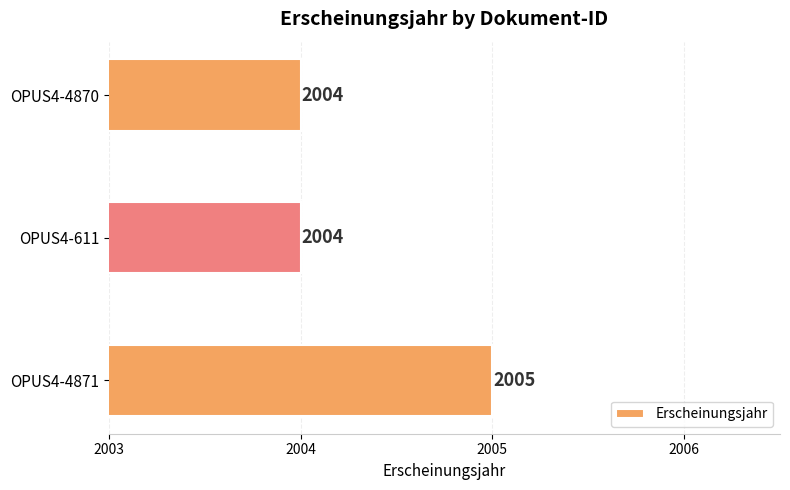

How many values are between 2004 and 2005?

3